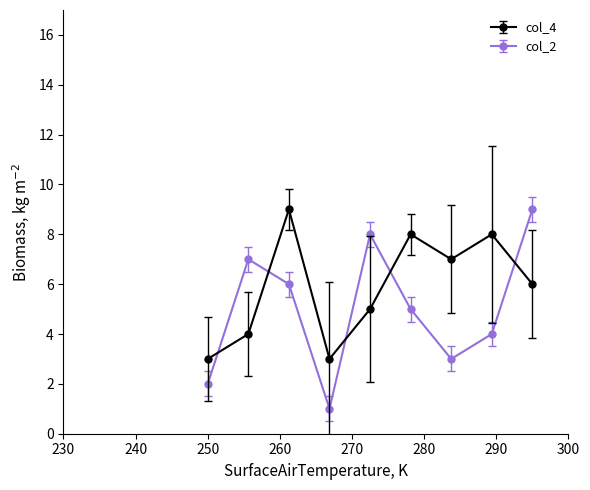

Which series has the widest spread of values?

col_2